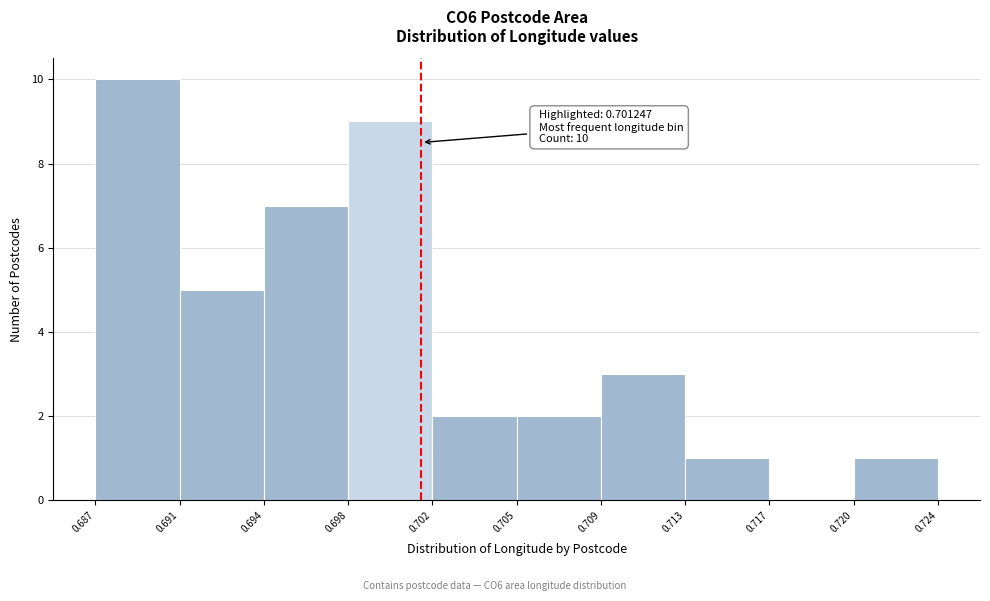

Reading left to right, what are all the values shown in this chart?

0.687=10	0.691=5	0.694=7	0.698=9	0.702=2	0.705=2	0.709=3	0.713=1	0.717=0	0.720=1